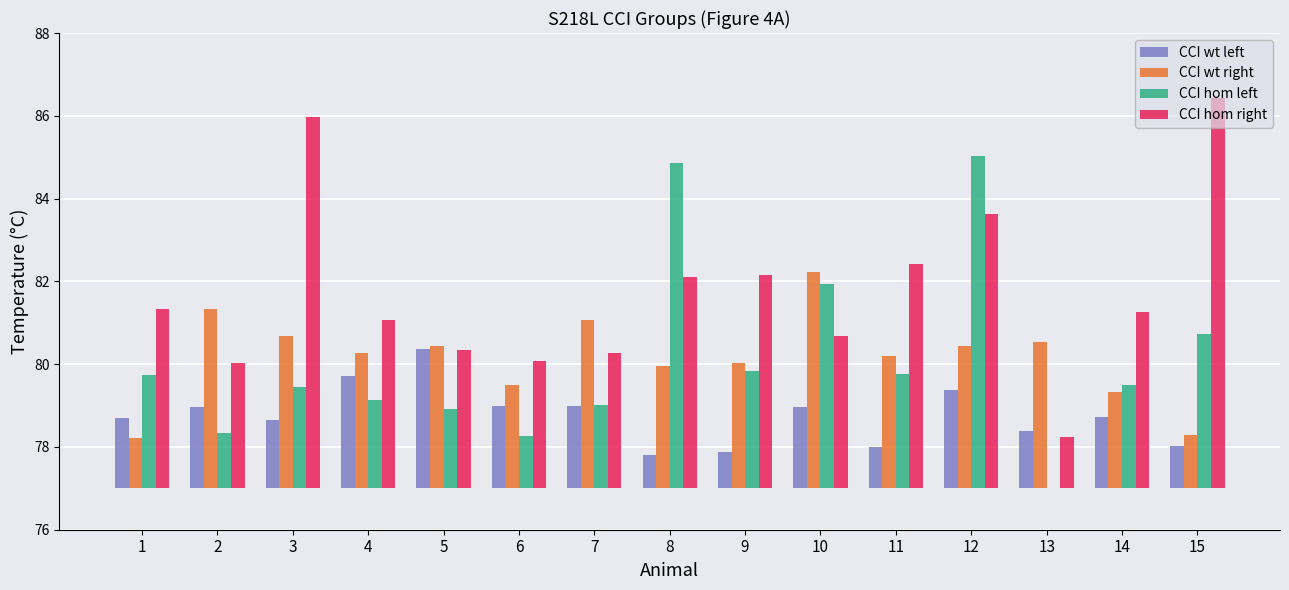

The value of CCI wt right at 4 is 1.8. True or false?

False